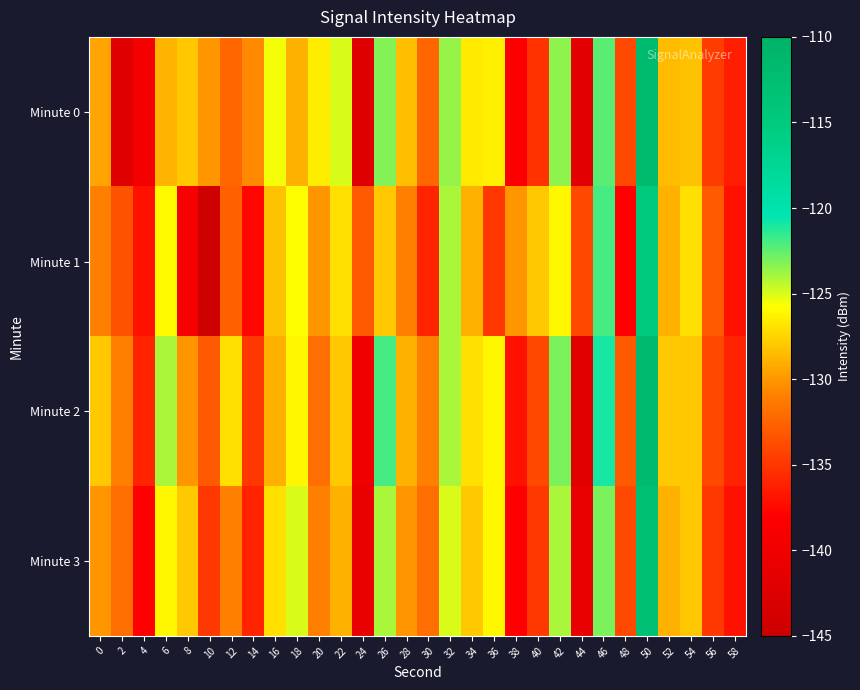

Reading right to left, extract all data points from this chart.

Minute 0: 58=-136.3	56=-134.6	54=-128.3	52=-128.5	50=-111.7	48=-134.1	46=-122.4	44=-141.8	42=-123.5	40=-135.2	38=-138.4	36=-126.4	34=-126.6	32=-123.6	30=-132.4	28=-128.3	26=-123.2	24=-142.5	22=-125.0	20=-126.4	18=-128.9	16=-125.5	14=-130.6	12=-132.4	10=-130.0	8=-127.9	6=-128.9	4=-139.5	2=-142.3	0=-129.5
Minute 1: 58=-137.0	56=-133.0	54=-127.0	52=-129.0	50=-115.0	48=-138.0	46=-122.0	44=-134.0	42=-126.0	40=-128.0	38=-130.0	36=-135.0	34=-129.0	32=-124.0	30=-136.0	28=-131.0	26=-128.0	24=-133.0	22=-127.0	20=-130.0	18=-125.8	16=-128.3	14=-137.5	12=-132.6	10=-144.5	8=-139.2	6=-125.9	4=-137.0	2=-133.4	0=-131.0
Minute 2: 58=-136.0	56=-134.0	54=-128.0	52=-128.0	50=-112.0	48=-133.0	46=-121.0	44=-142.0	42=-123.0	40=-134.0	38=-137.0	36=-126.0	34=-127.0	32=-124.0	30=-131.0	28=-129.0	26=-122.0	24=-140.0	22=-128.0	20=-132.0	18=-126.0	16=-129.0	14=-135.0	12=-127.0	10=-133.0	8=-130.0	6=-124.0	4=-136.0	2=-131.0	0=-128.0
Minute 3: 58=-137.0	56=-135.0	54=-128.0	52=-129.0	50=-113.0	48=-134.0	46=-123.0	44=-141.0	42=-124.0	40=-135.0	38=-138.0	36=-126.0	34=-128.0	32=-125.0	30=-132.0	28=-130.0	26=-124.0	24=-141.0	22=-129.0	20=-131.0	18=-125.0	16=-127.0	14=-136.0	12=-131.0	10=-135.0	8=-128.0	6=-126.0	4=-138.0	2=-132.0	0=-130.0